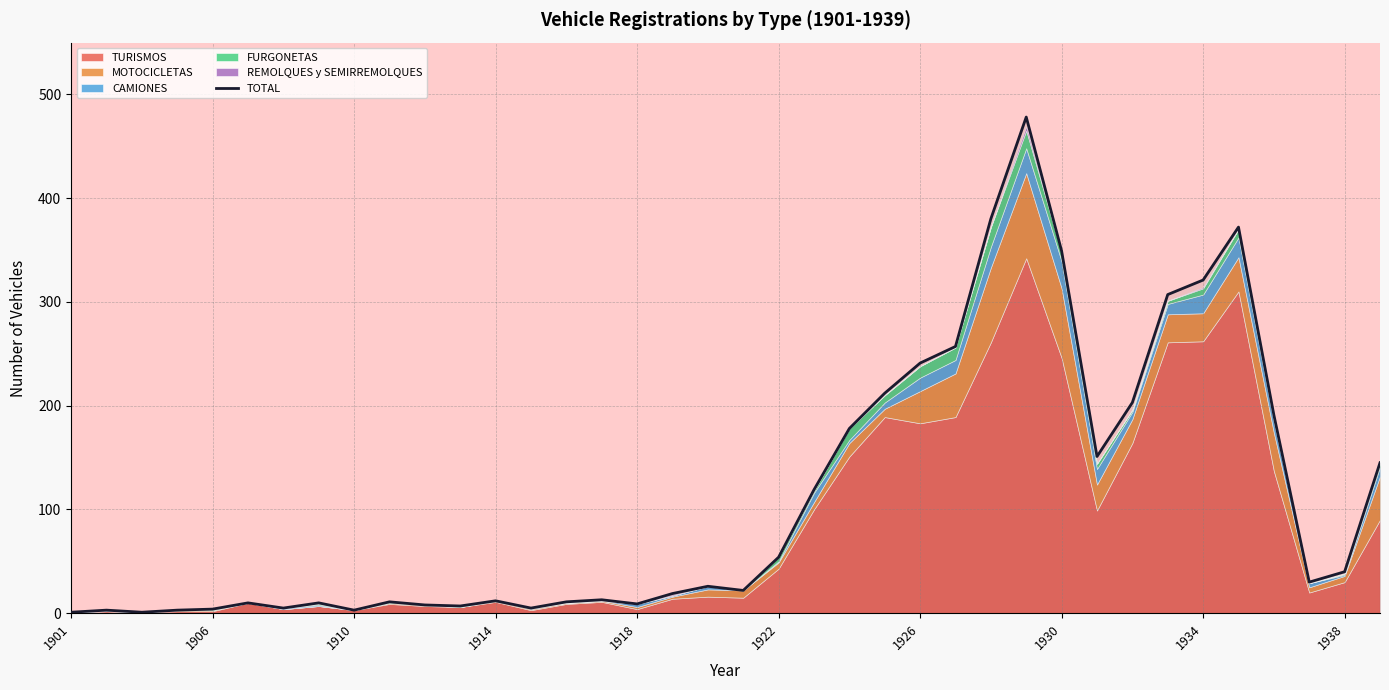

Is it true that TOTAL equals 4 at 1906?

True